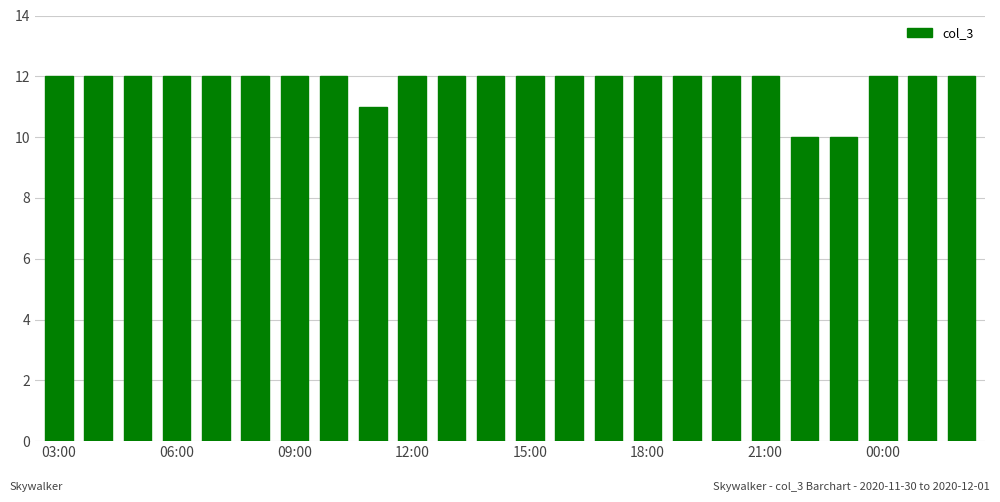

What is the difference between the second highest and second lowest values?

2